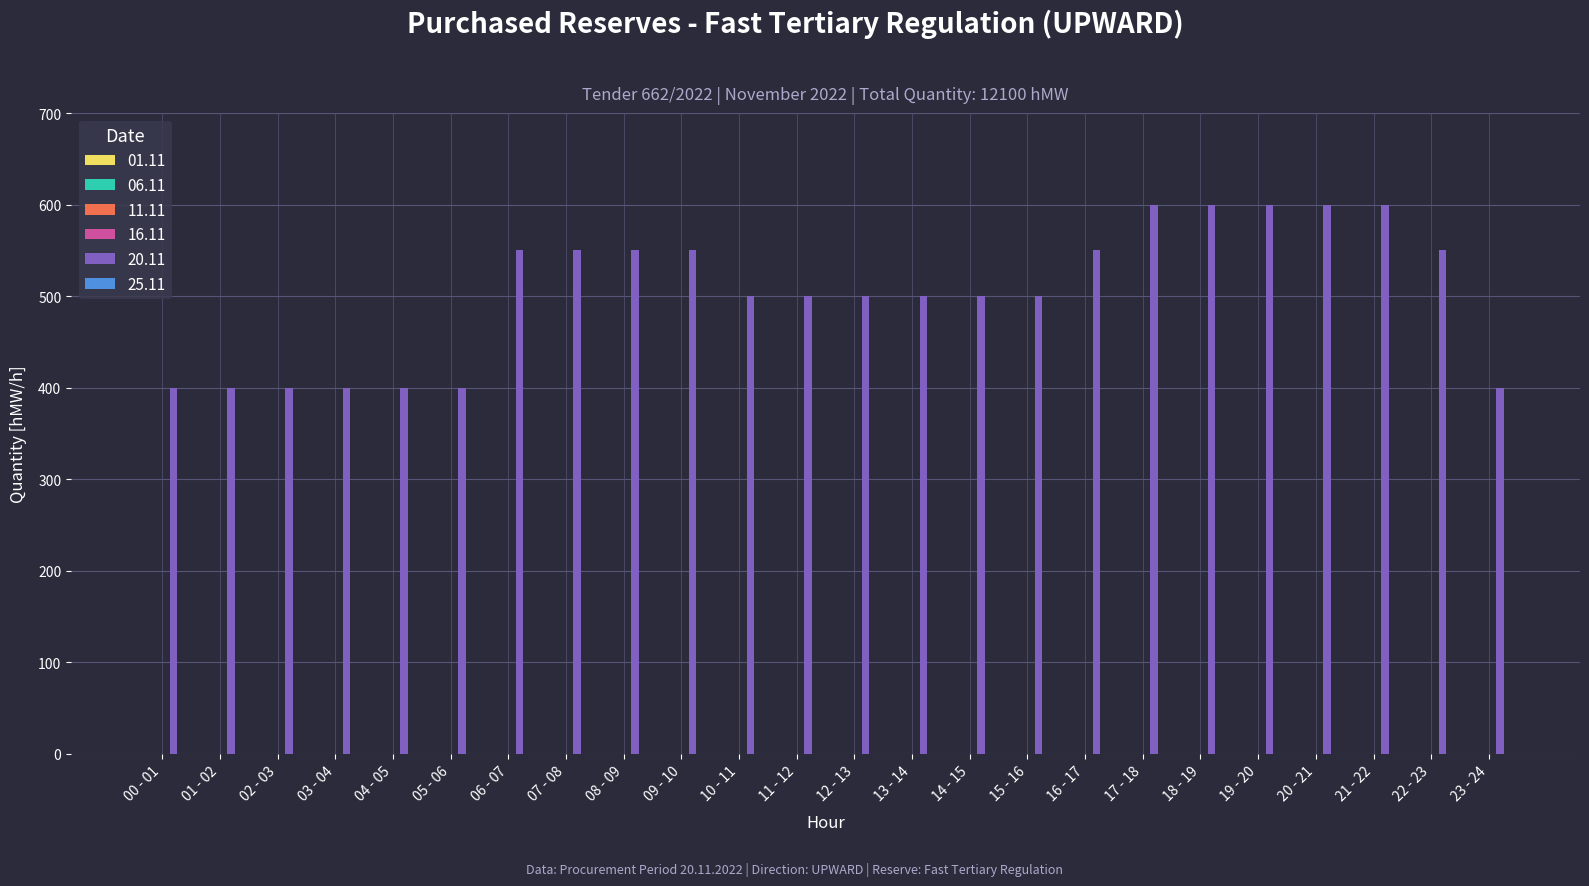

Does the chart contain any negative values?

No